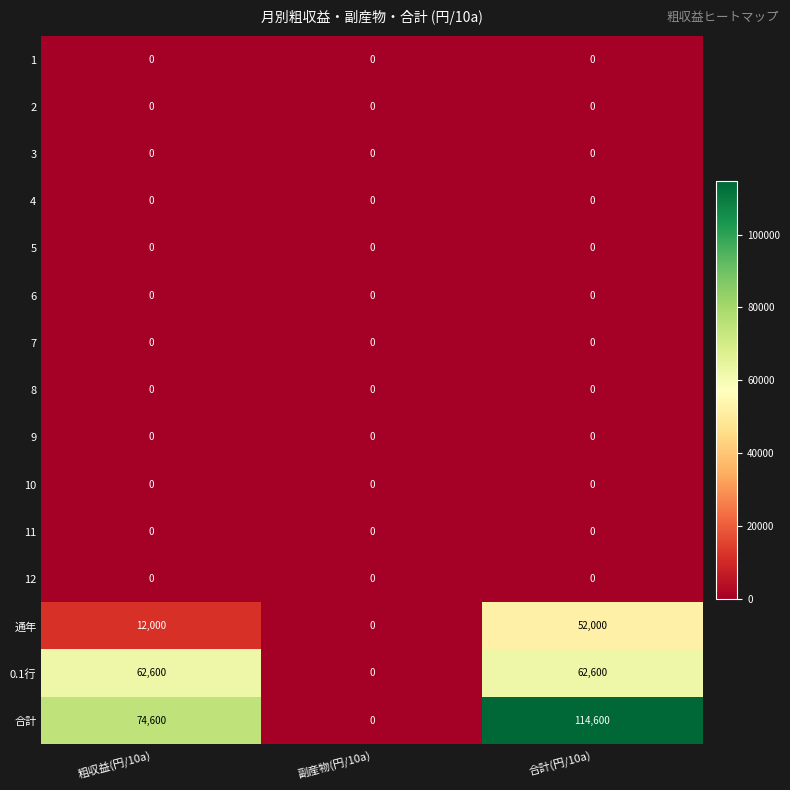

What is the spread (max minus min) of values at 粗収益(円/10a)?

74600